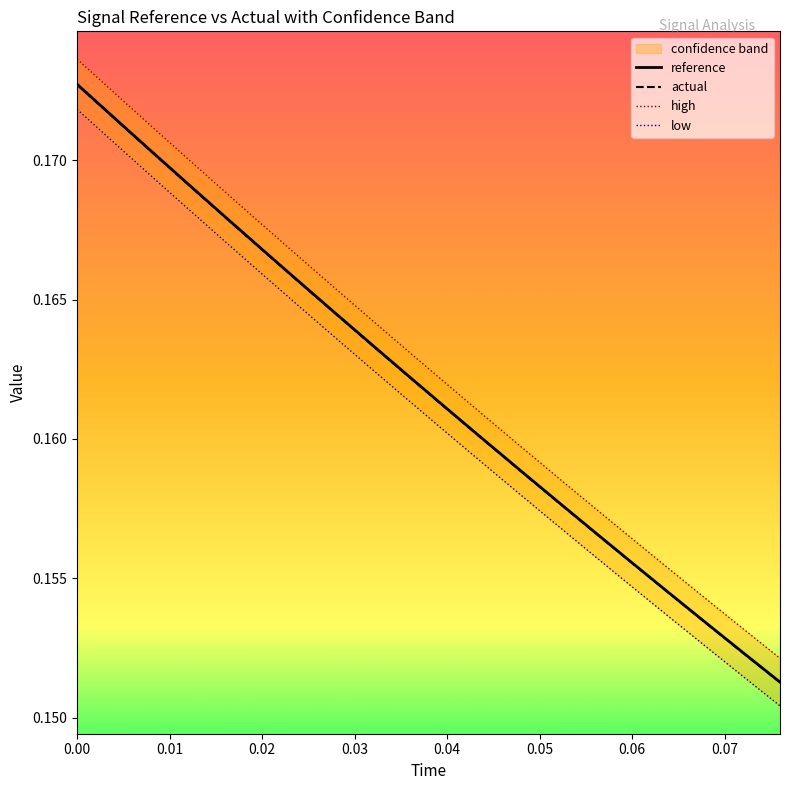

What is the label of the 19th point from the right?

0.01